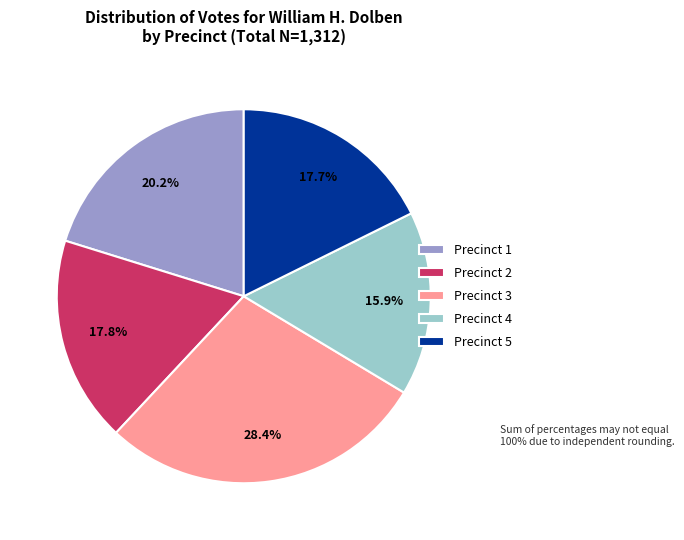

Is Precinct 3 the majority of the pie?

No